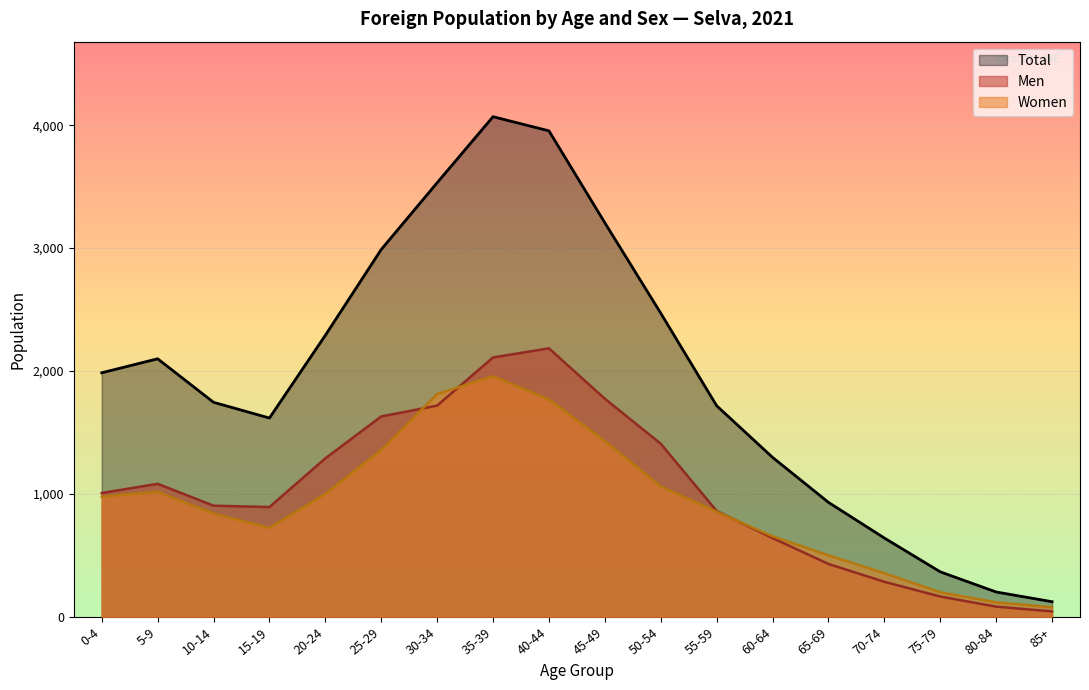

What position from the left is 60-64?

13